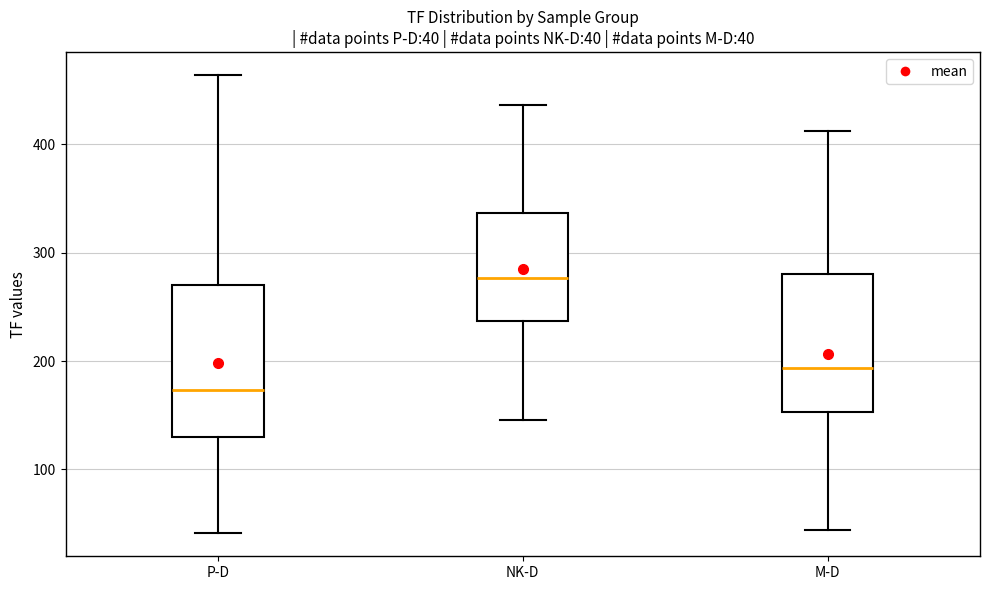

Comparing the boxes themselves (not the whiskers), which one is the tallest?

P-D